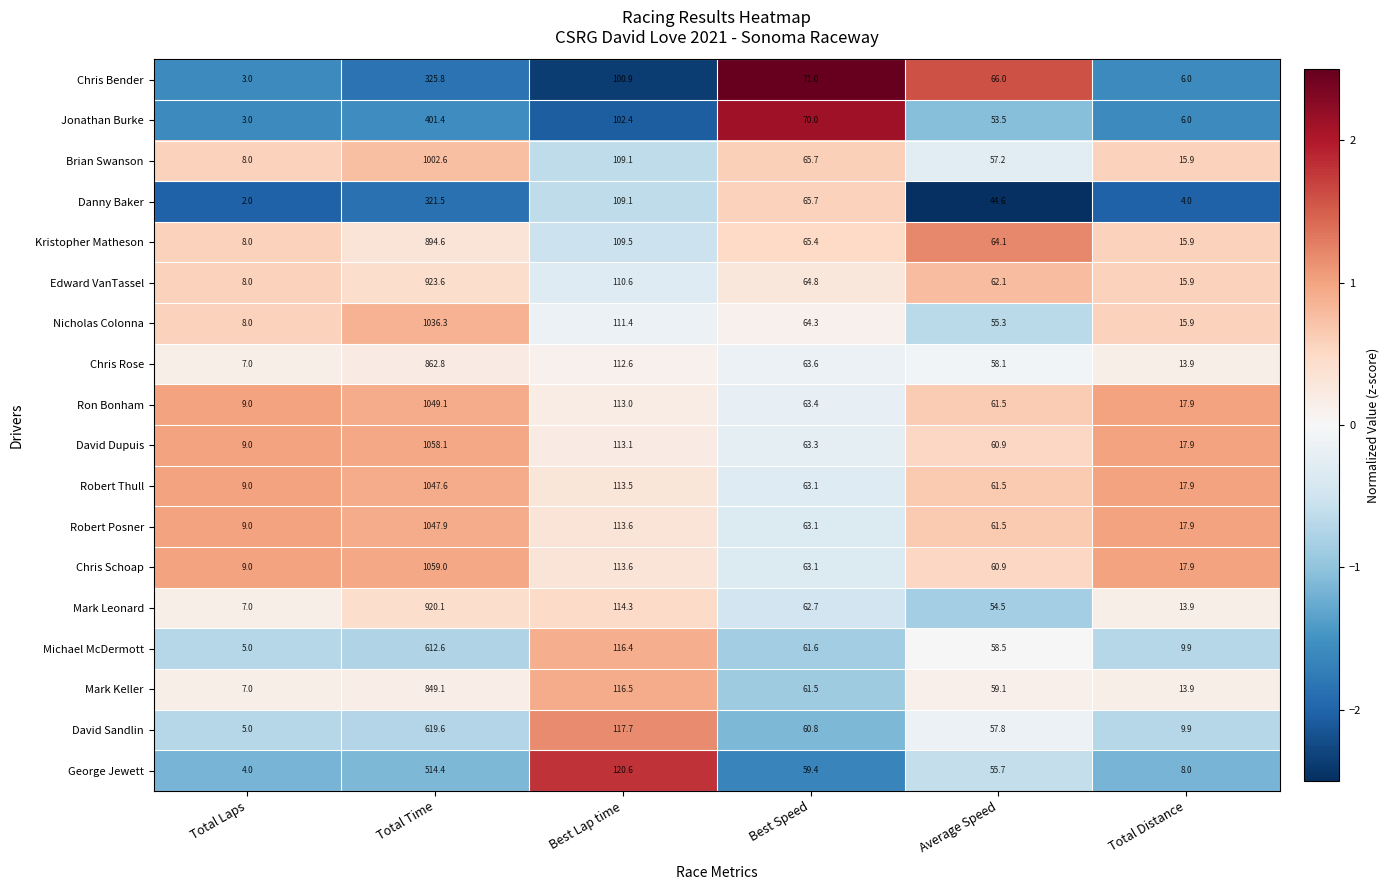

Which series has the largest total across all categories?

Chris Schoap